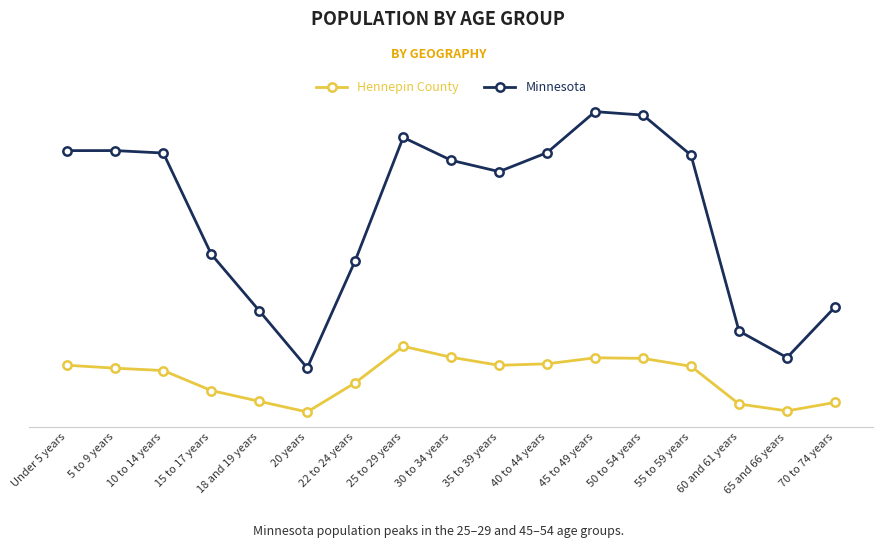

Which series has the widest spread of values?

Minnesota